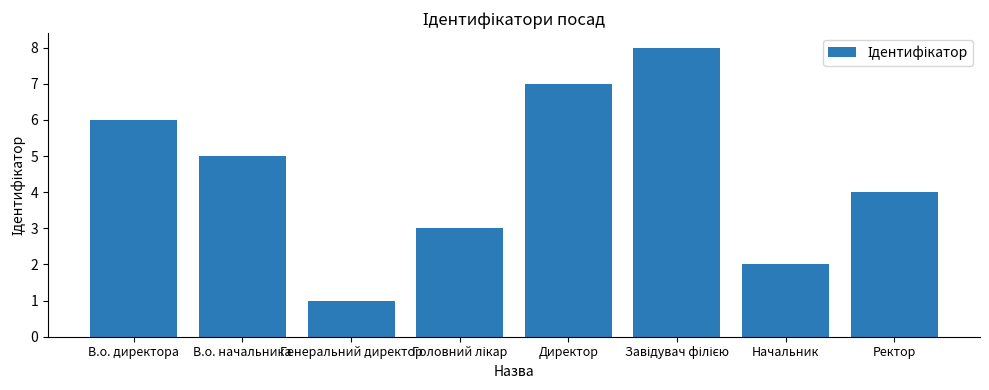

Reading left to right, list all the values displayed in this chart.

6	5	1	3	7	8	2	4